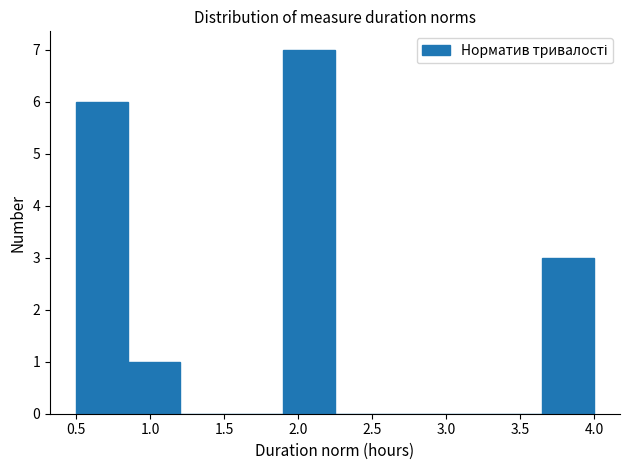

What is the height of the bar covering 3.65 to 4.00 on the x-axis? The values are not printed on the chart, so give them approximately, as read against the axis.

3